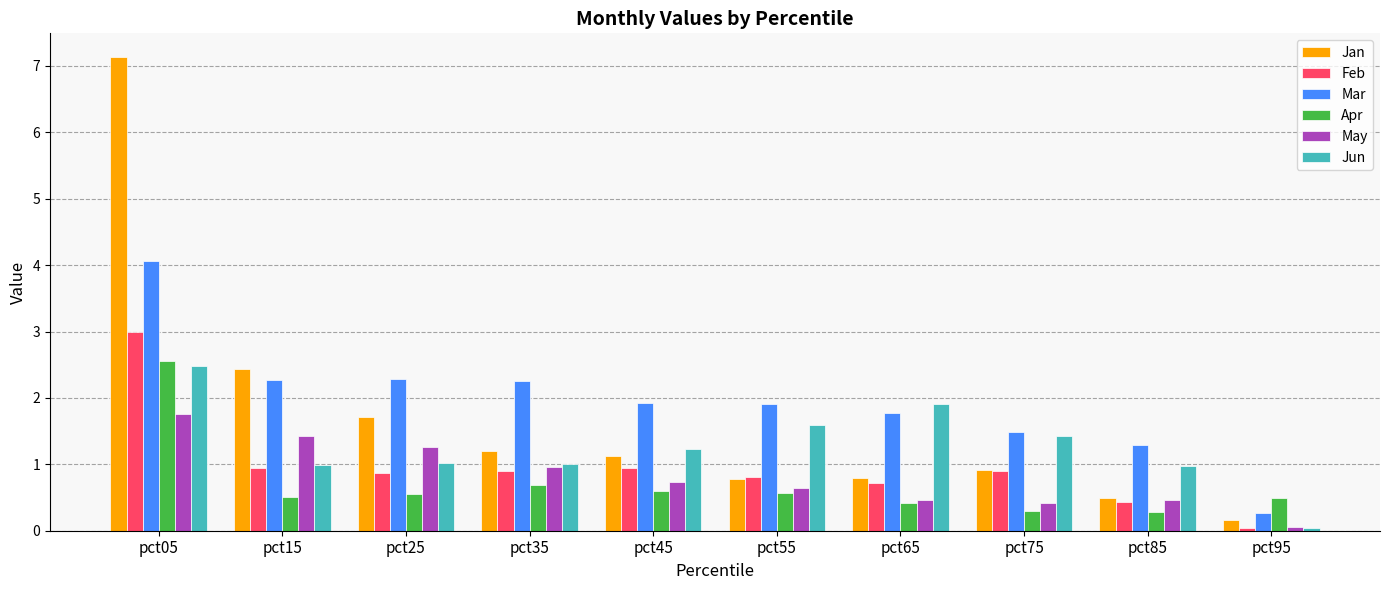

Read the Mar value at pct75.

1.5